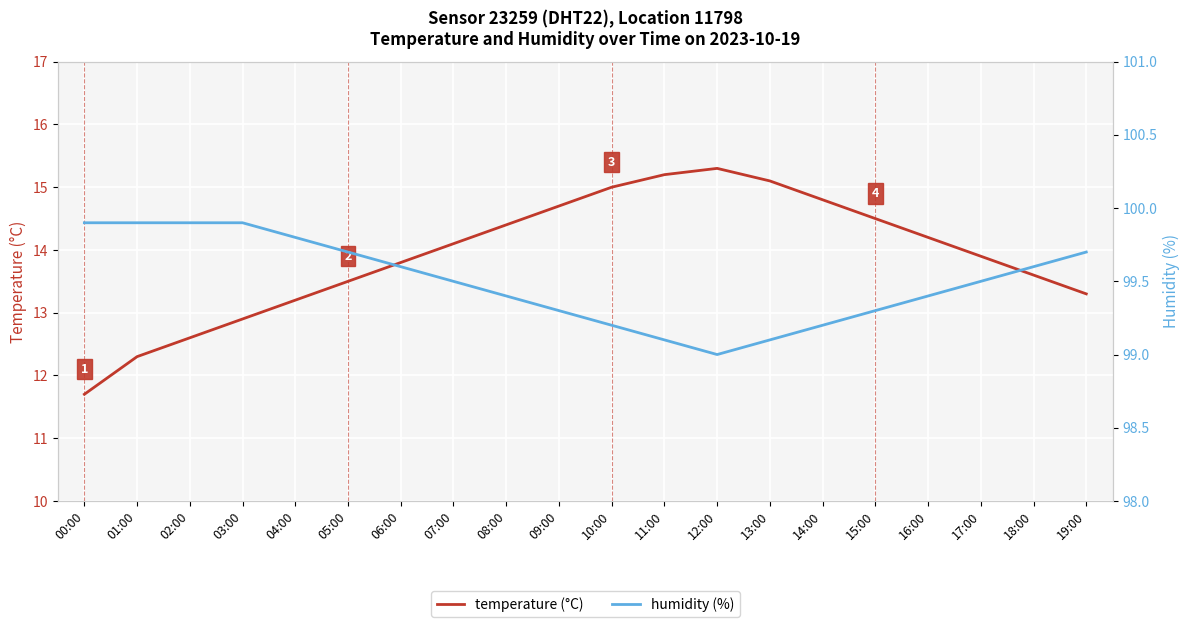

Reading right to left, extract all data points from this chart.

temperature (°C): 13.3	13.6	13.9	14.2	14.5	14.8	15.1	15.3	15.2	15.0	14.7	14.4	14.1	13.8	13.5	13.2	12.9	12.6	12.3	11.7
humidity (%): 99.7	99.6	99.5	99.4	99.3	99.2	99.1	99.0	99.1	99.2	99.3	99.4	99.5	99.6	99.7	99.8	99.9	99.9	99.9	99.9